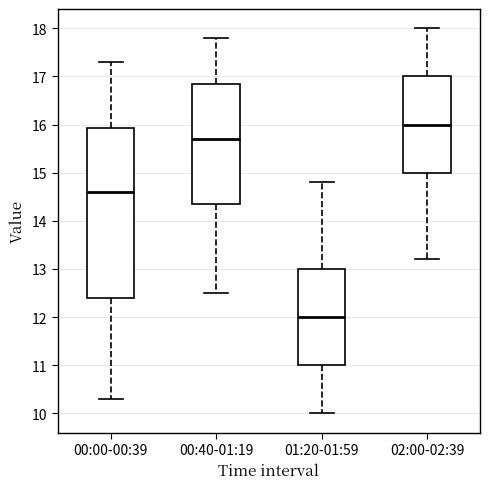

Which box is the tallest, from its lower edge to its upper edge?

00:00-00:39